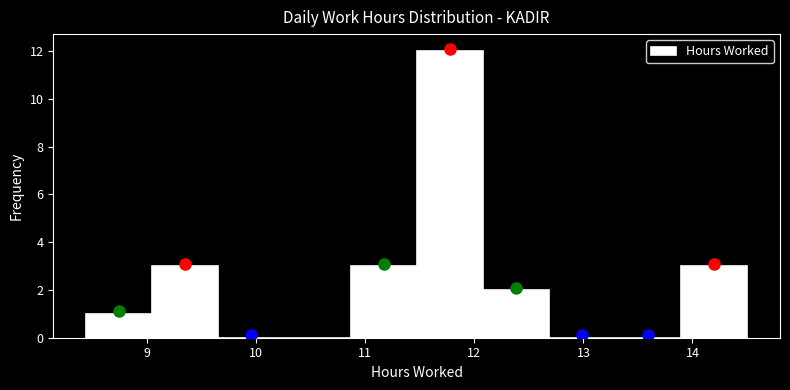

Which range on the x-axis has the tallest bar?

11.5 to 12.1